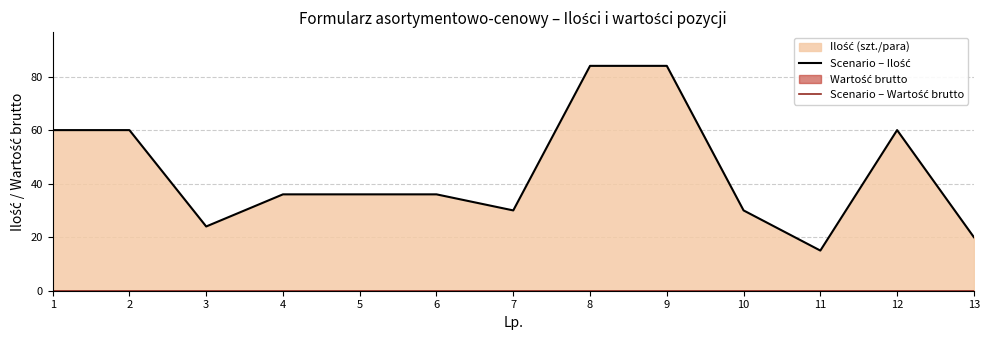

List the series in order of their overall mean, lowest first.

Scenario – Wartość brutto, Scenario – Ilość